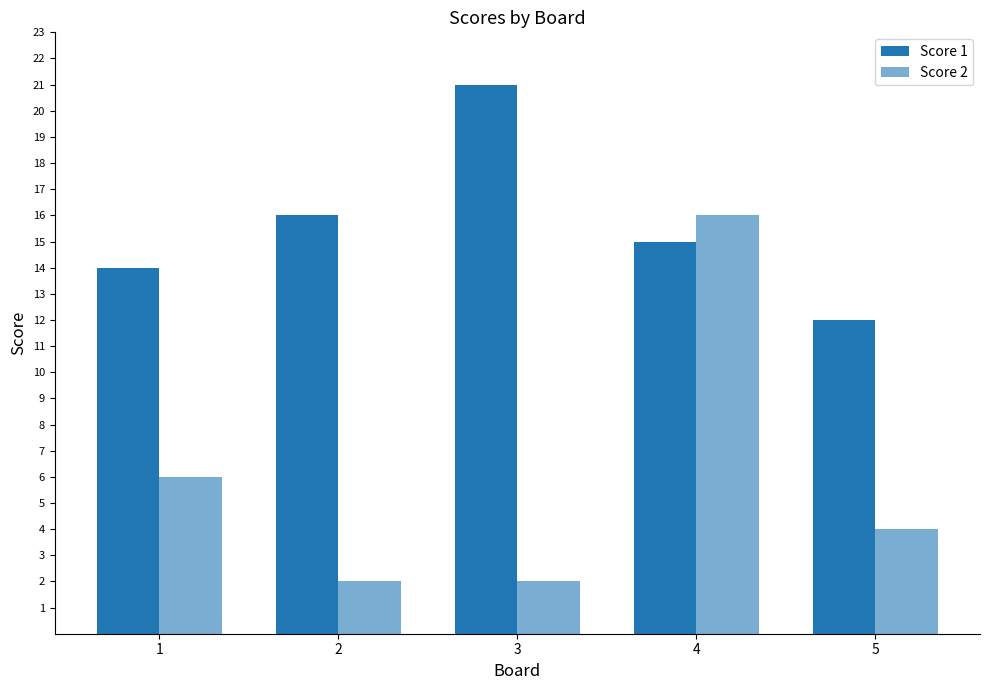

List the series in order of their peak value, lowest first.

Score 2, Score 1